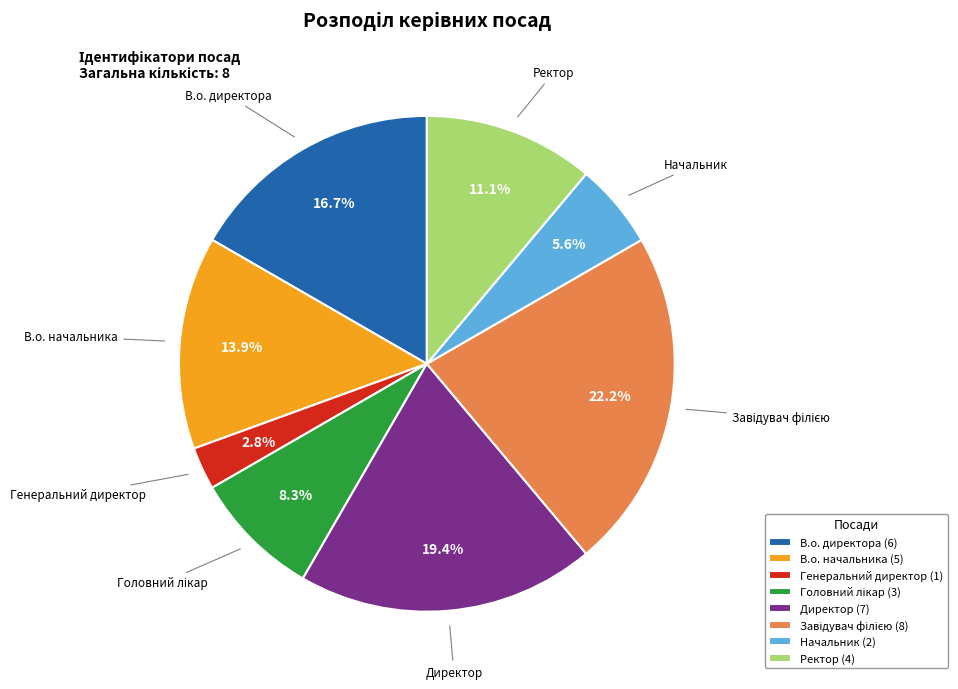

What percentage is the В.о. директора slice, to the nearest percent?

17%